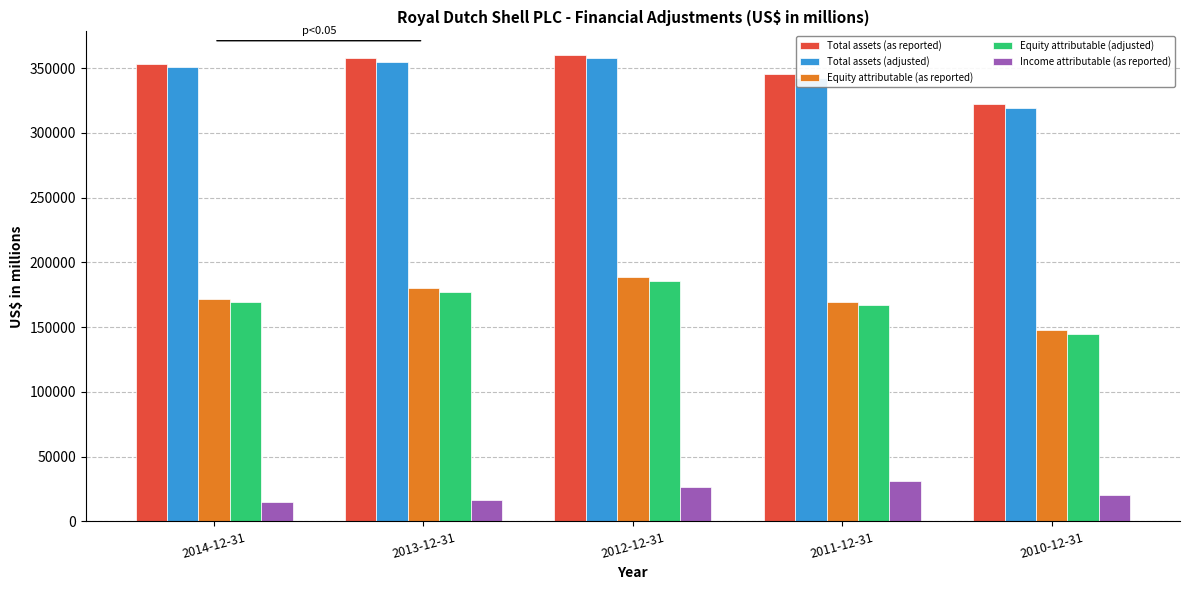

What is the value of the Total assets (as reported) bar at the 5th from the left?

322560